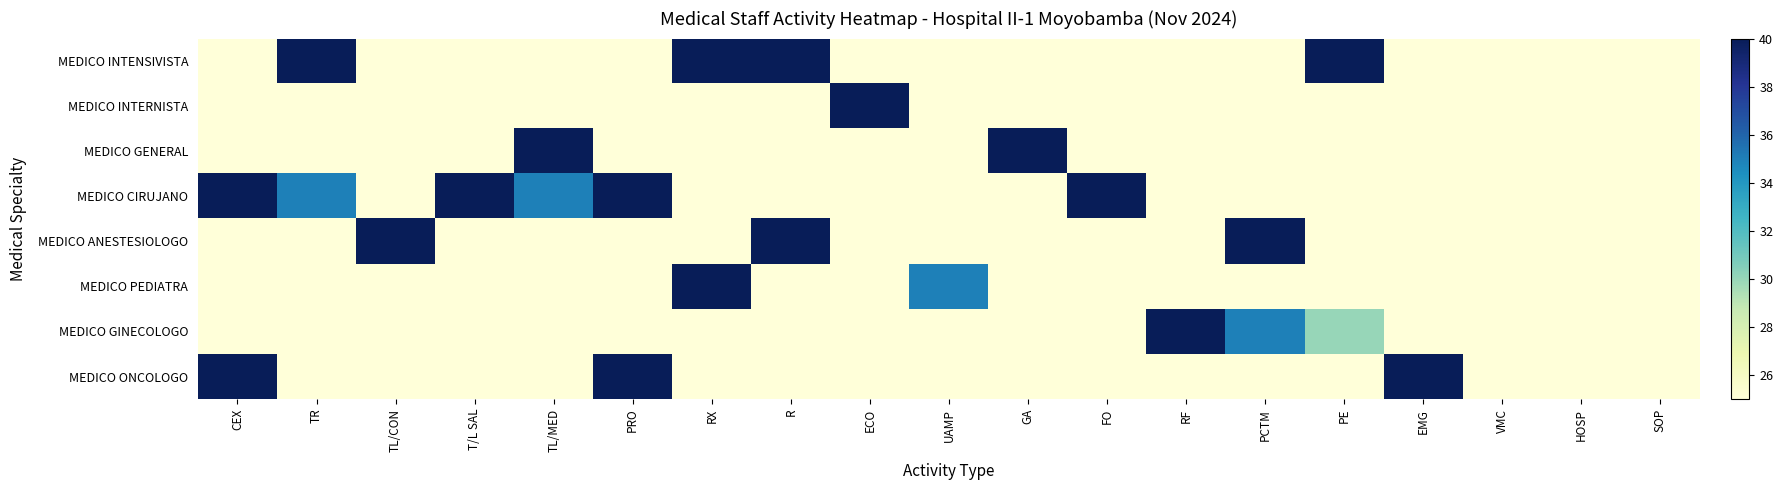

Which series has the largest total across all categories?

MEDICO CIRUJANO